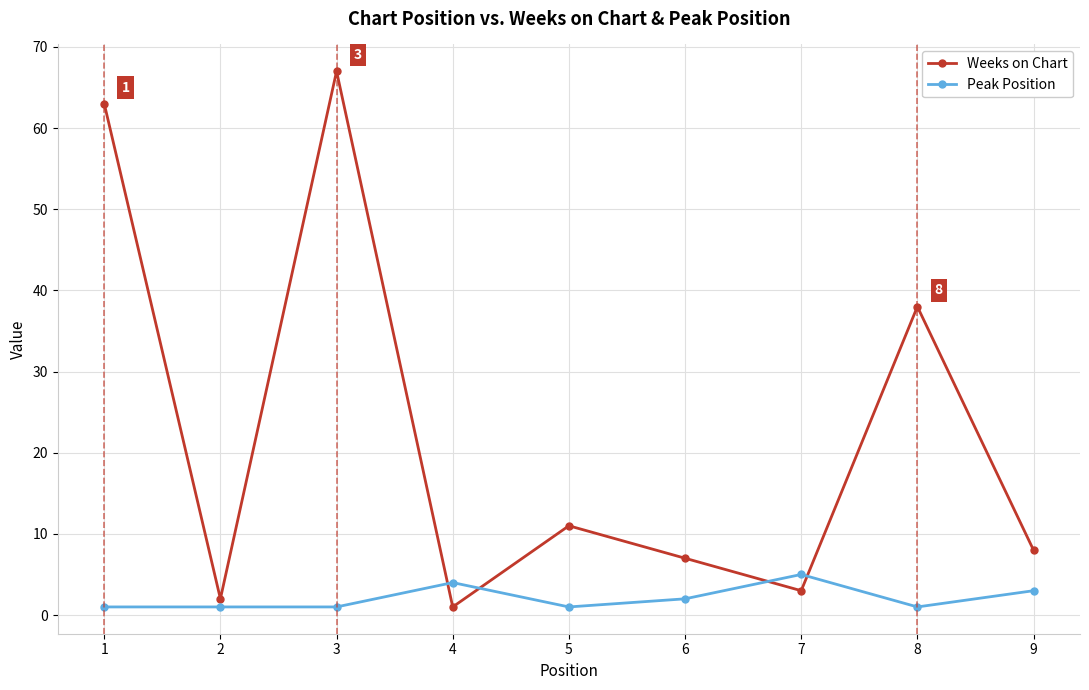

Reading left to right, list all the values displayed in this chart.

Weeks on Chart: 1=63	2=2	3=67	4=1	5=11	6=7	7=3	8=38	9=8
Peak Position: 1=1	2=1	3=1	4=4	5=1	6=2	7=5	8=1	9=3